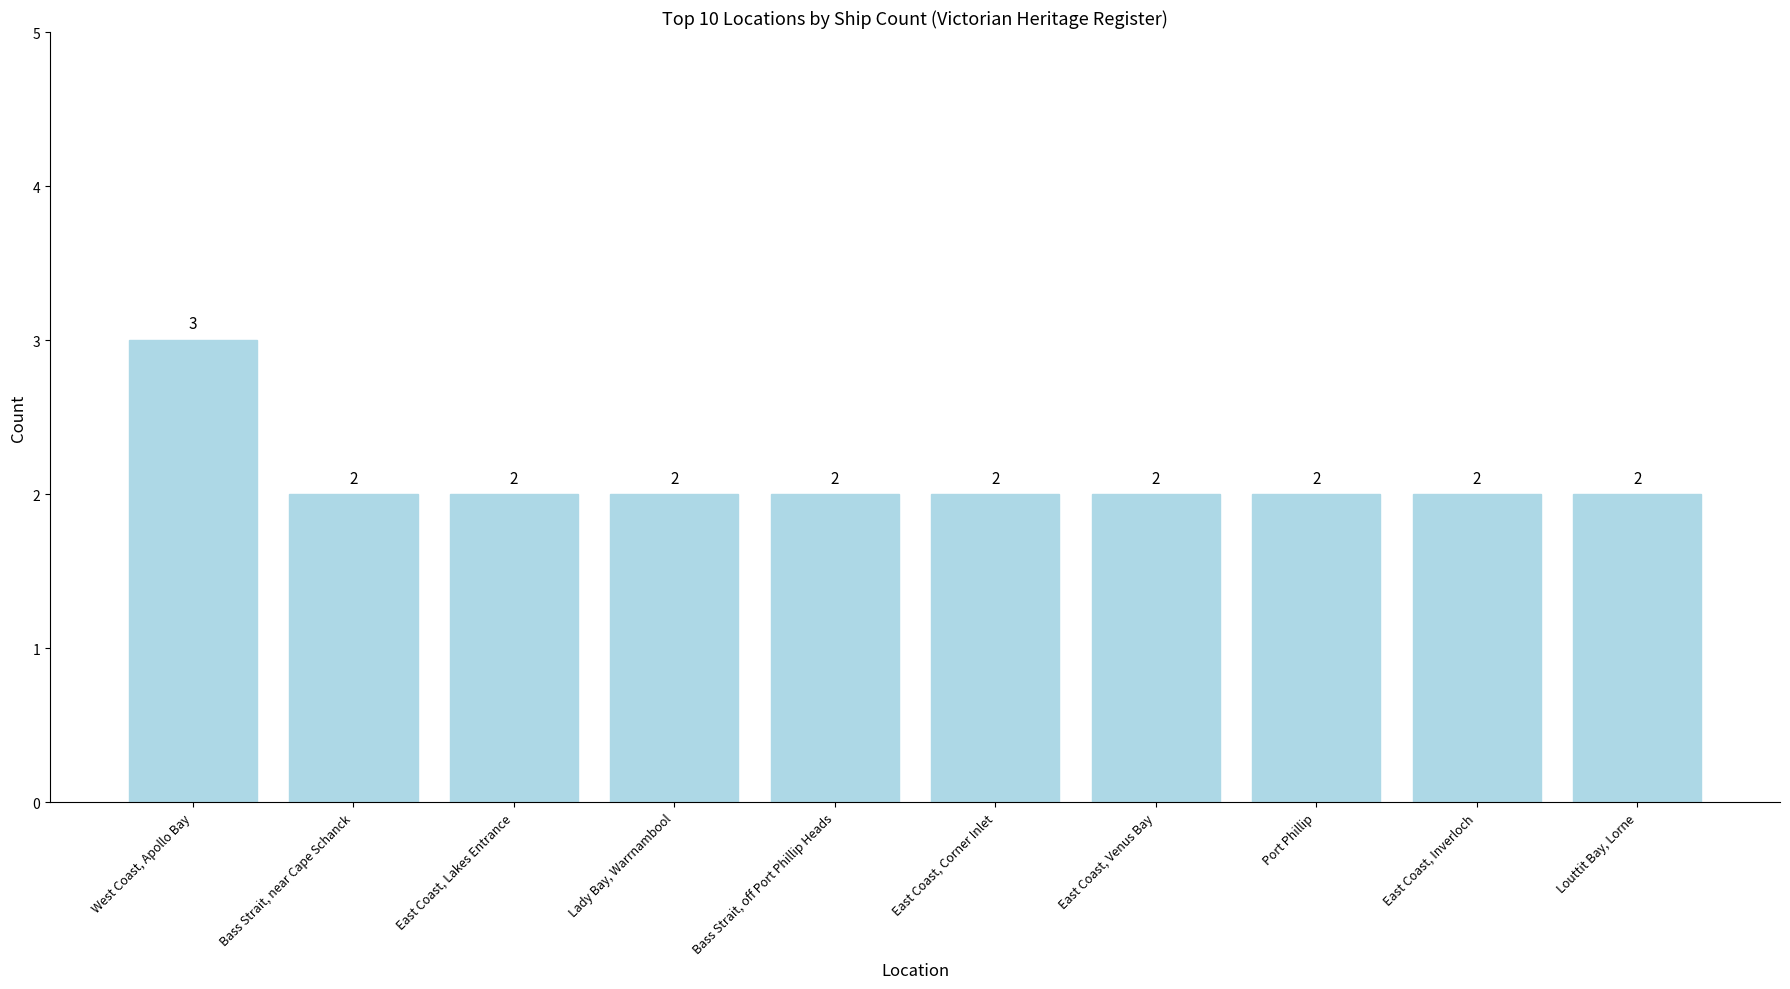

What is the average value?

2